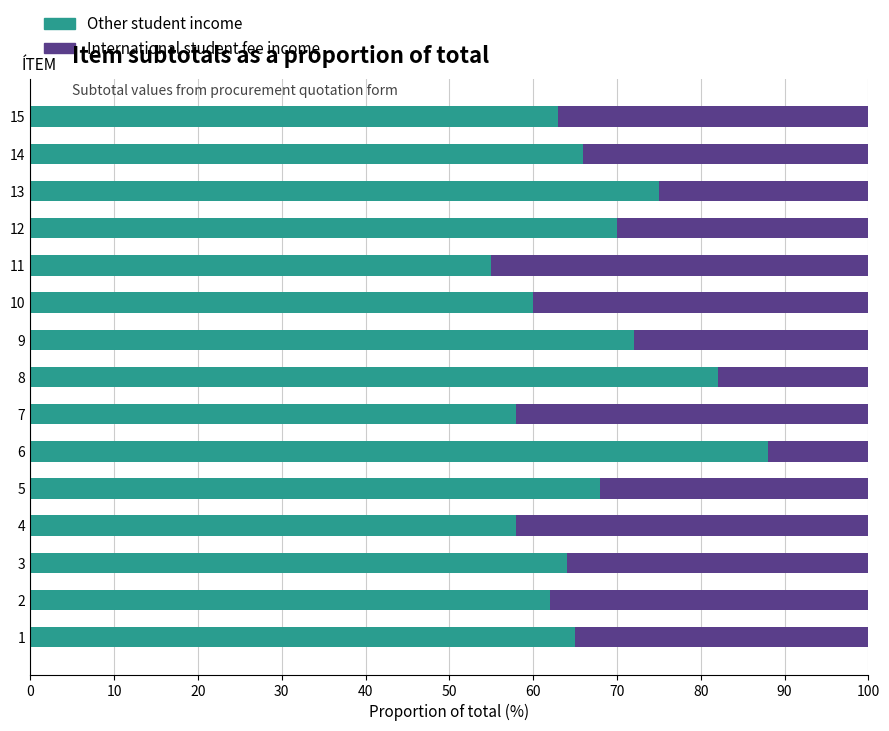

Is it true that Other student income equals 18 at 15?

False